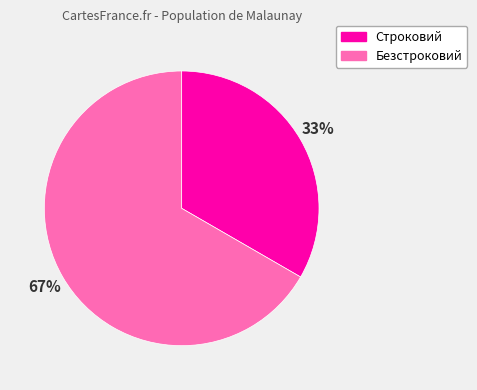

Is it true that Строковий is 23% of the pie?

False